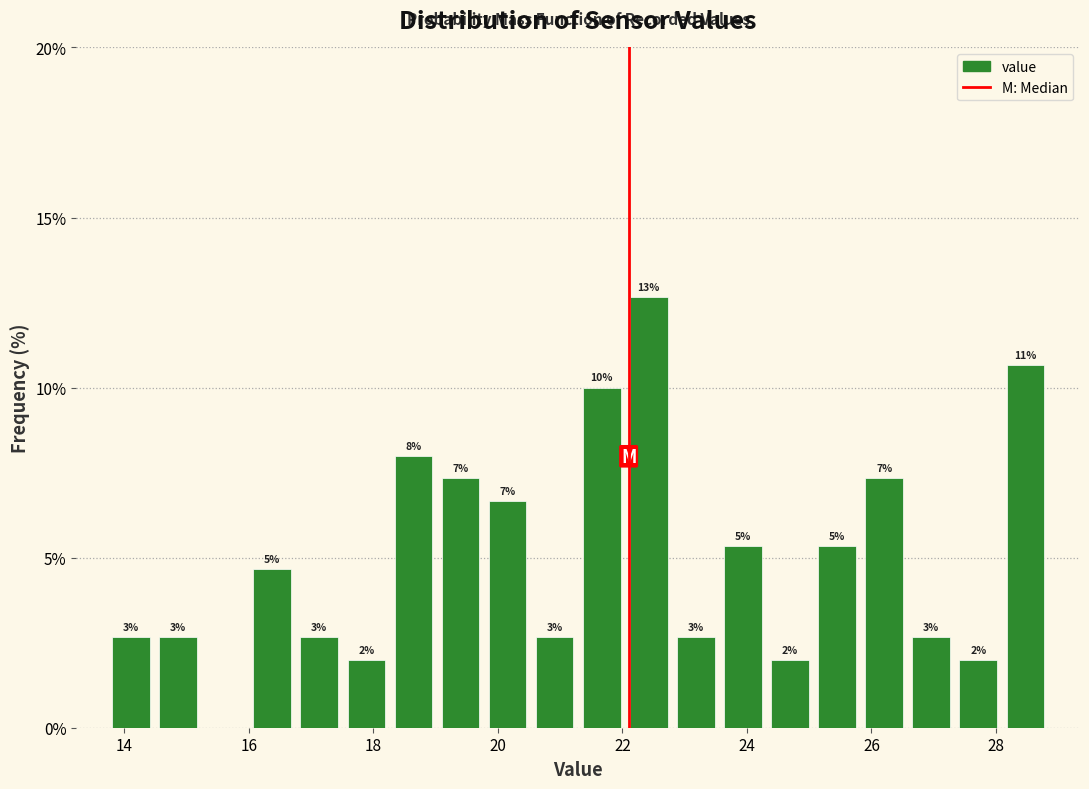

Around what value on the x-axis is the tallest bar? Give the approximate position of its centre, as read against the axis.

22.4